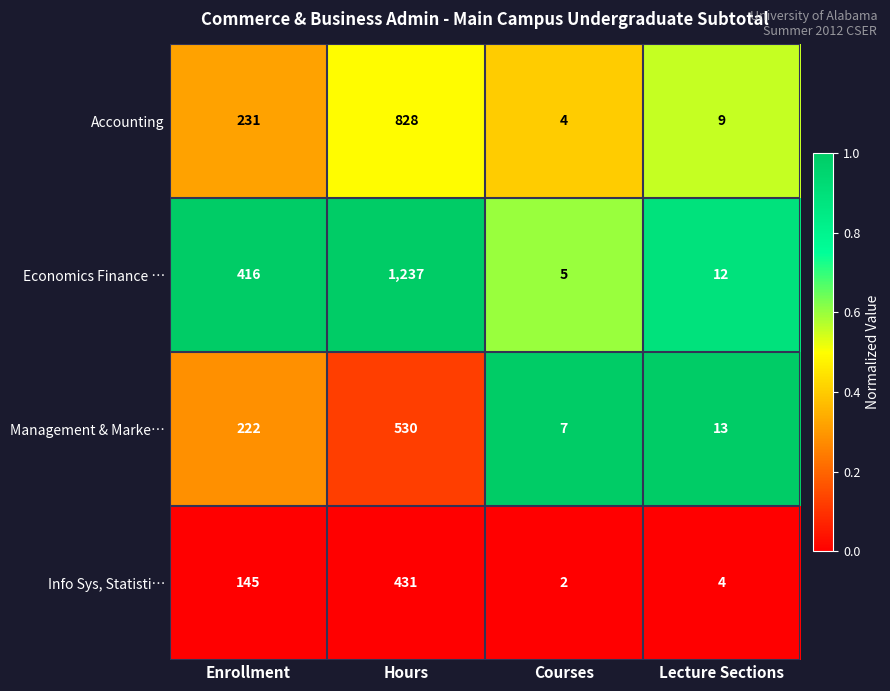

What is the spread (max minus min) of values at Enrollment?

271